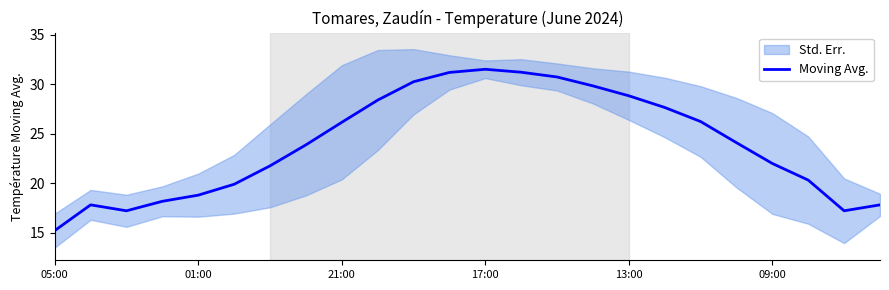

Is it true that Moving Avg. equals 31.5 at 17:00?

True